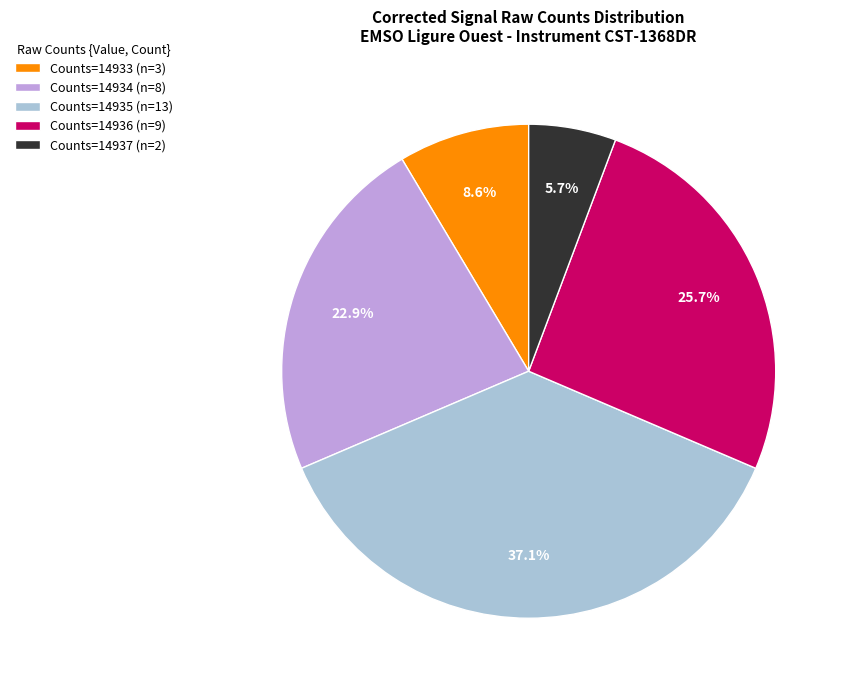

Count the number of slices in the pie.

5